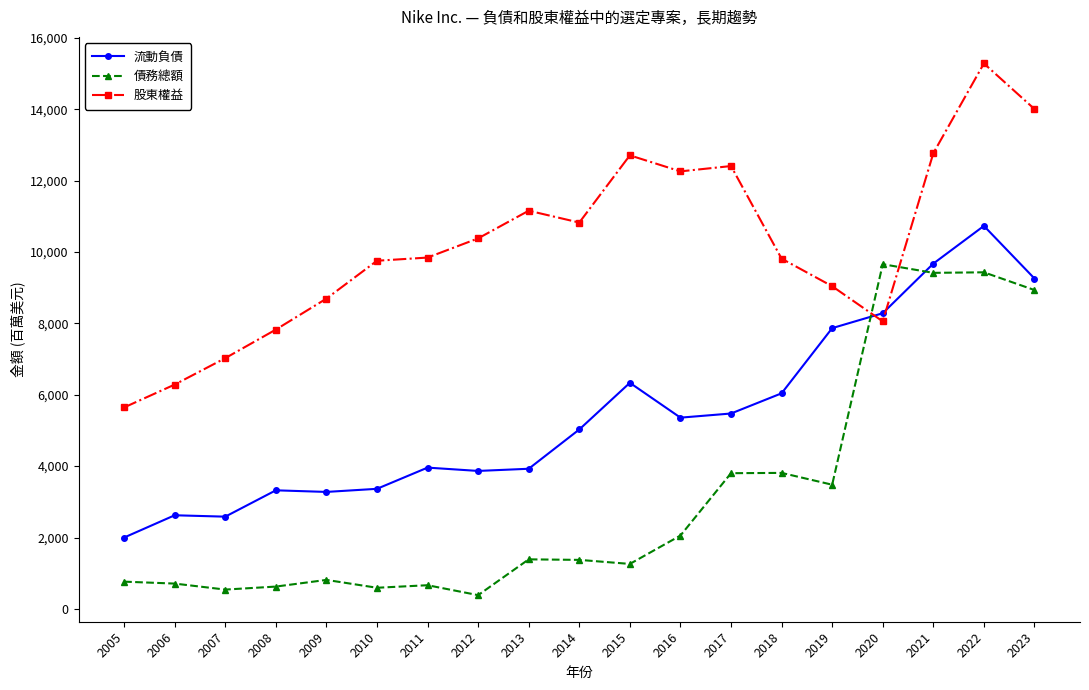

List the series in order of their peak value, lowest first.

債務總額, 流動負債, 股東權益